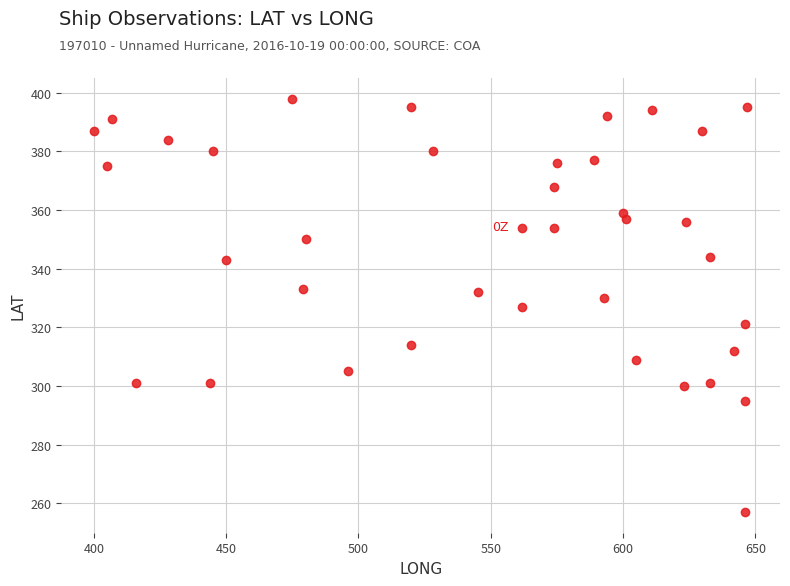

What is the range of Y values (max minus min)?

141